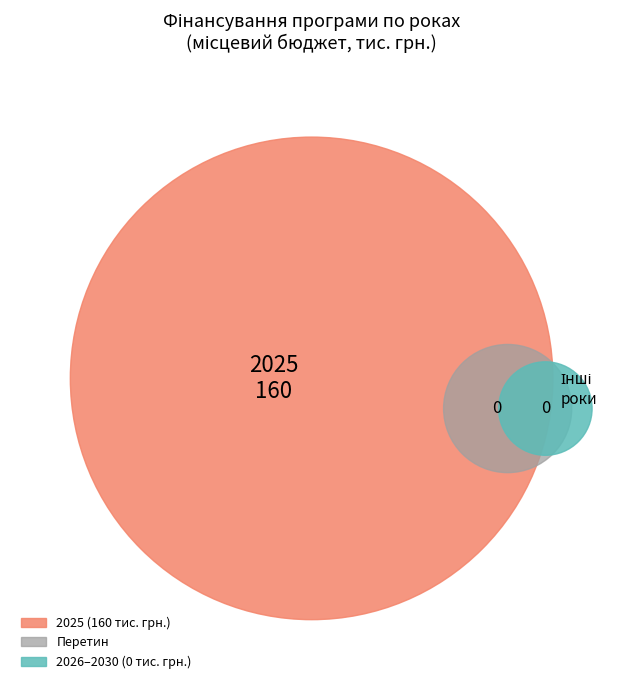

Is there a majority slice in this chart?

Yes